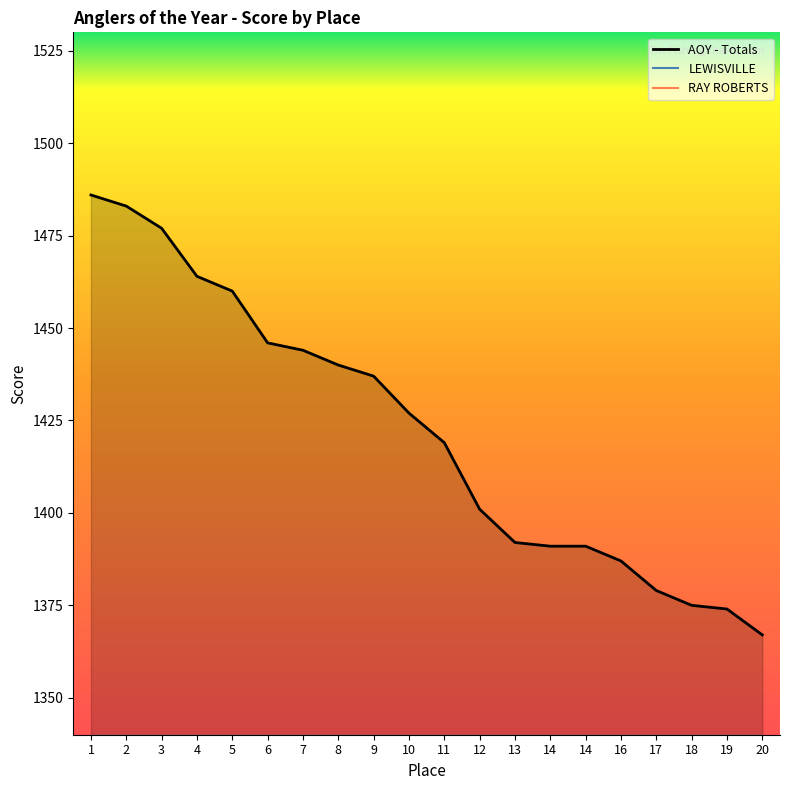

How many data points in AOY - Totals are above 1427?

9